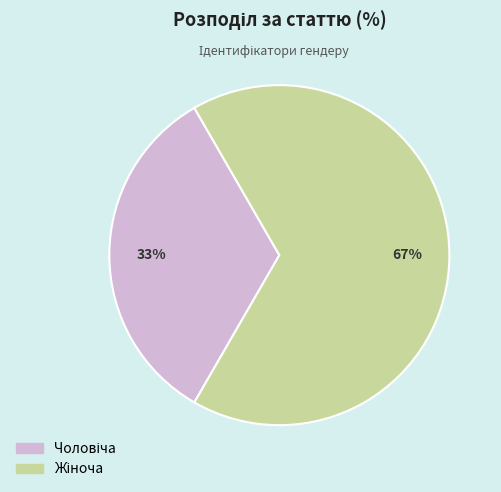

To the nearest percent, what is the average slice percentage?

50%